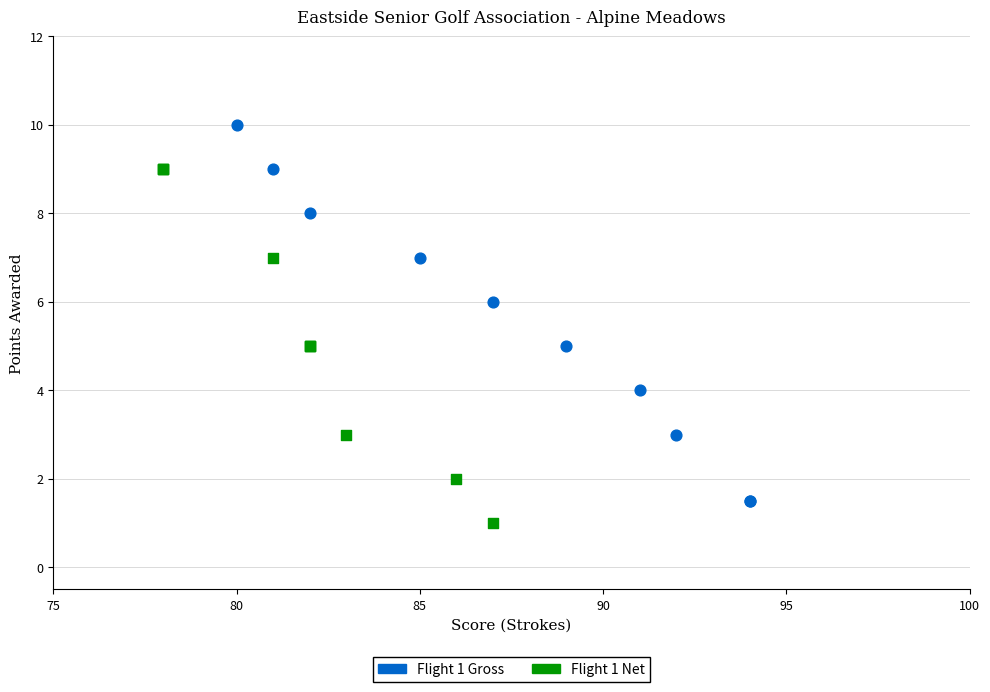

Which series has the widest spread of Y values?

Flight 1 Gross